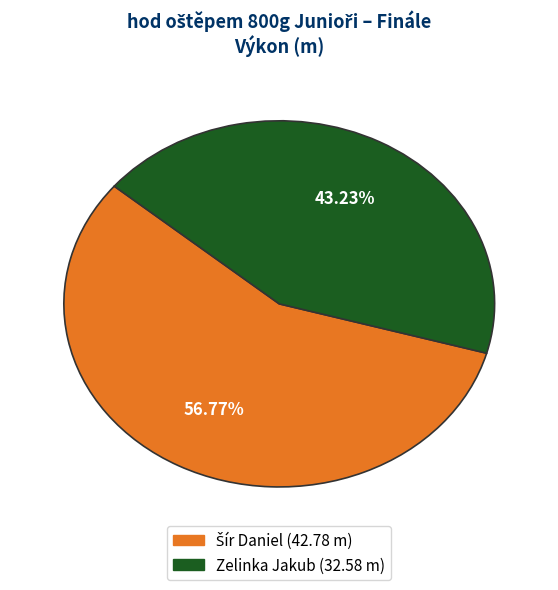

Which category has the smallest portion of the pie?

Zelinka Jakub